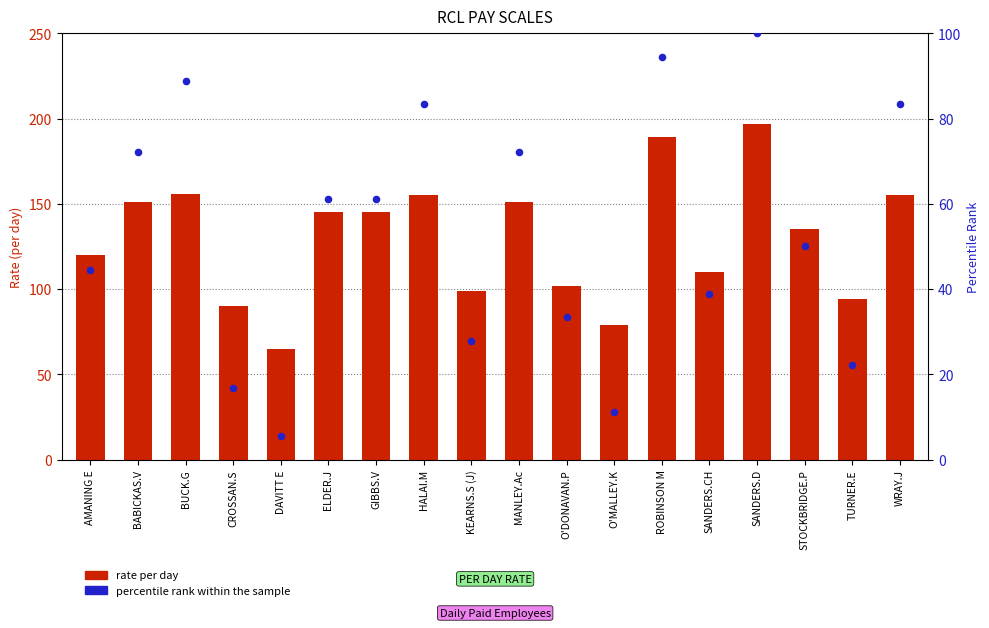

Is the value of percentile rank within the sample at HALAI.M greater than the value of rate per day at KEARNS.S (J)?

No